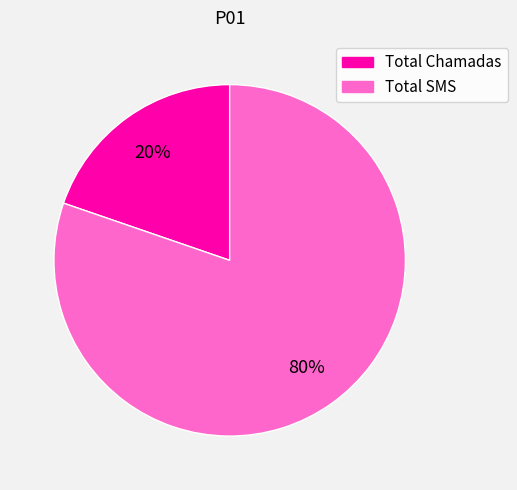

Which slice is the largest?

Total SMS